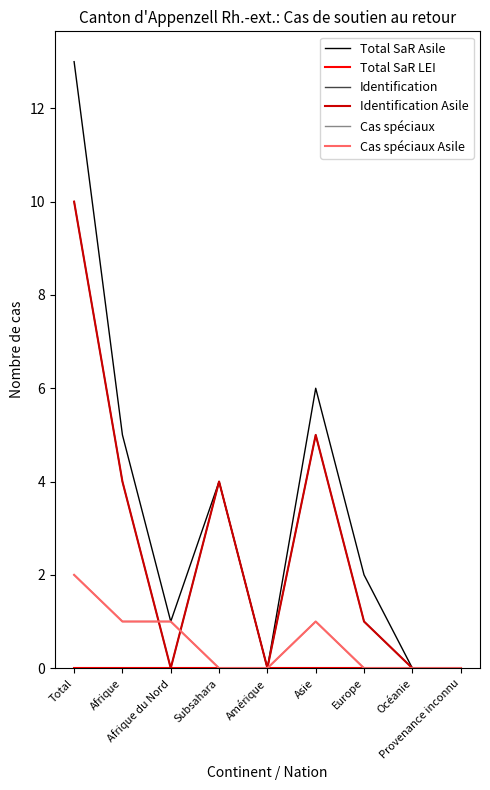

How many values in the Identification series exceed 1?

4